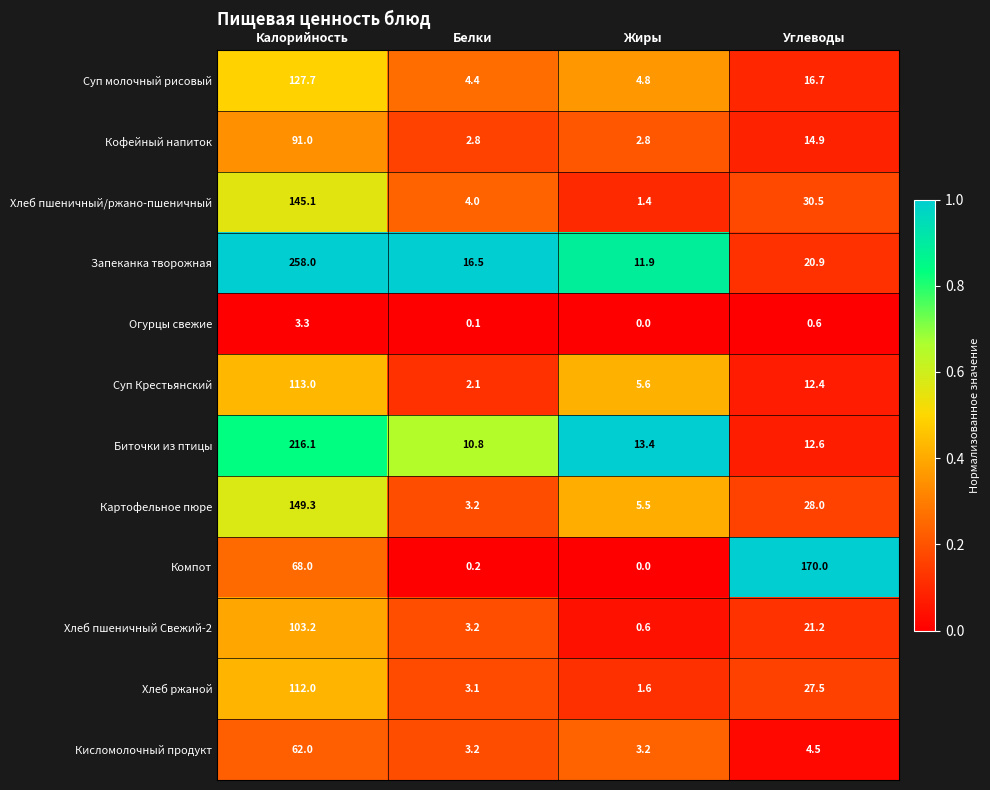

The Суп молочный рисовый series shows 7.3 at Белки. True or false?

False